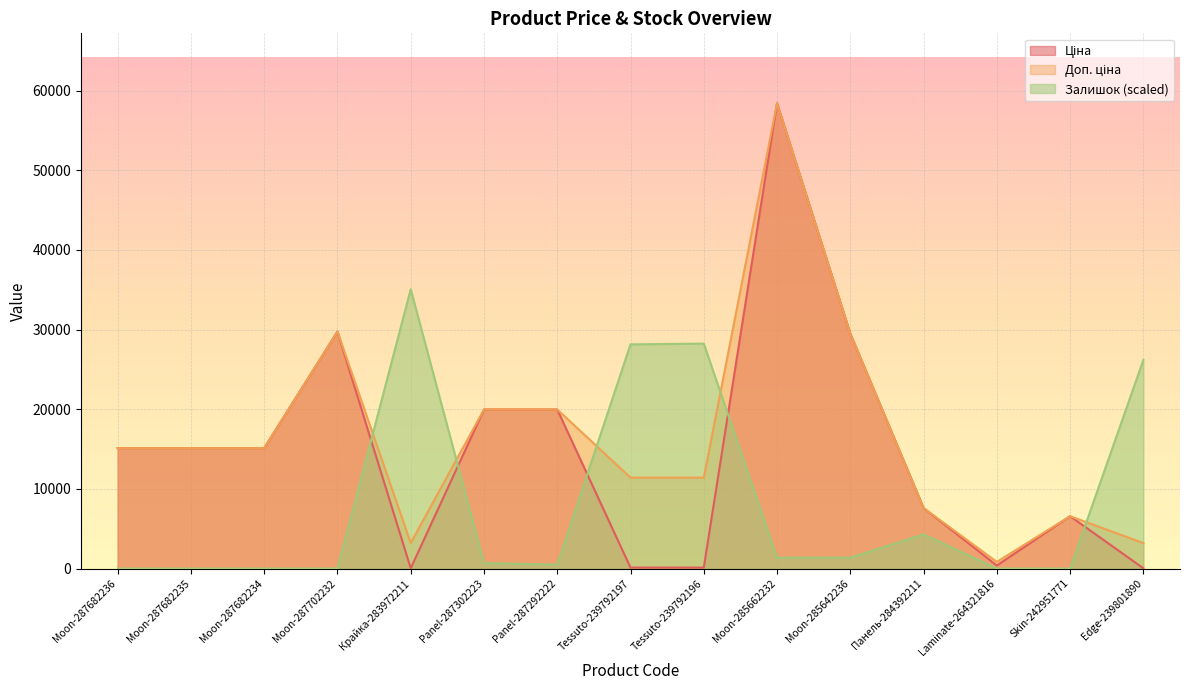

Where is Доп. ціна nearest to the value 29630?

Moon-287702232